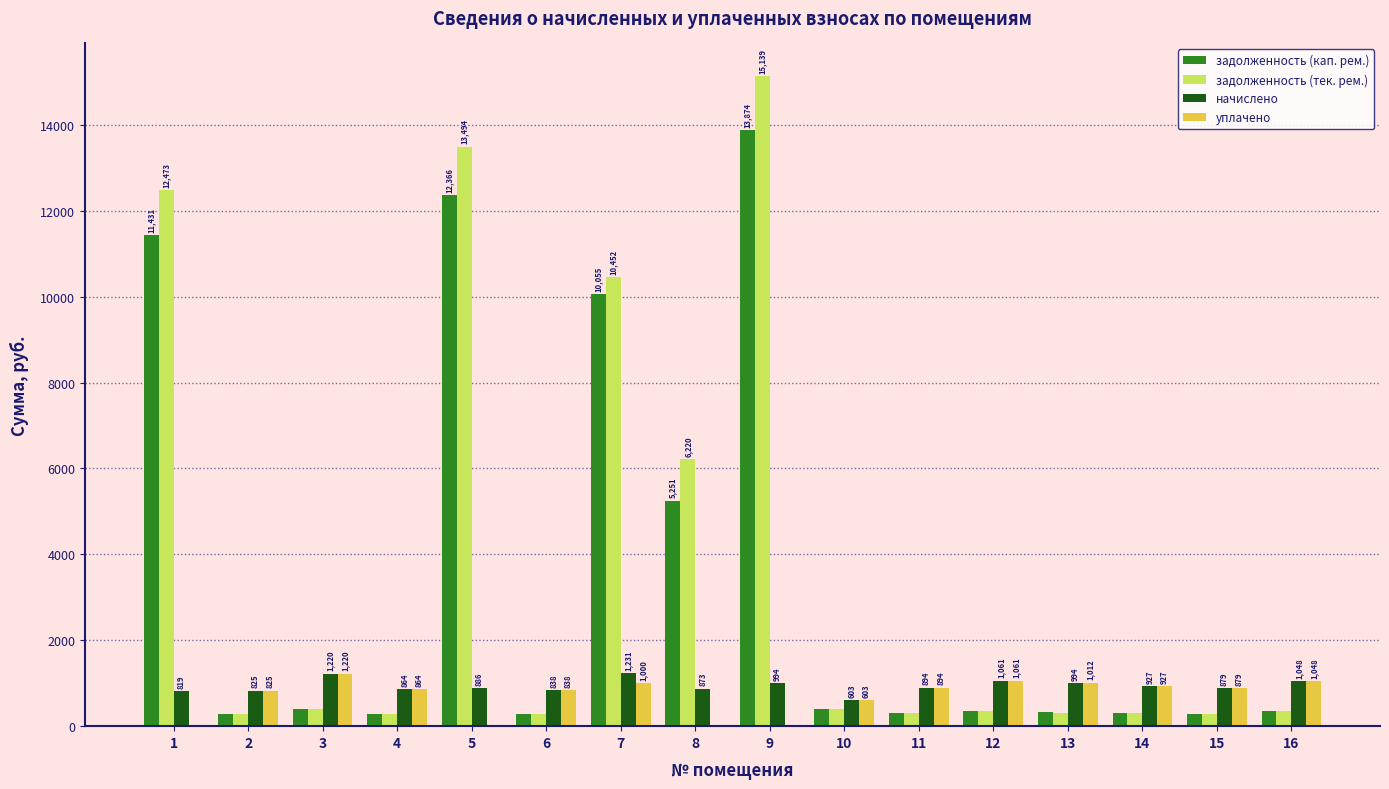

Which category has the highest value in the начислено series?

7